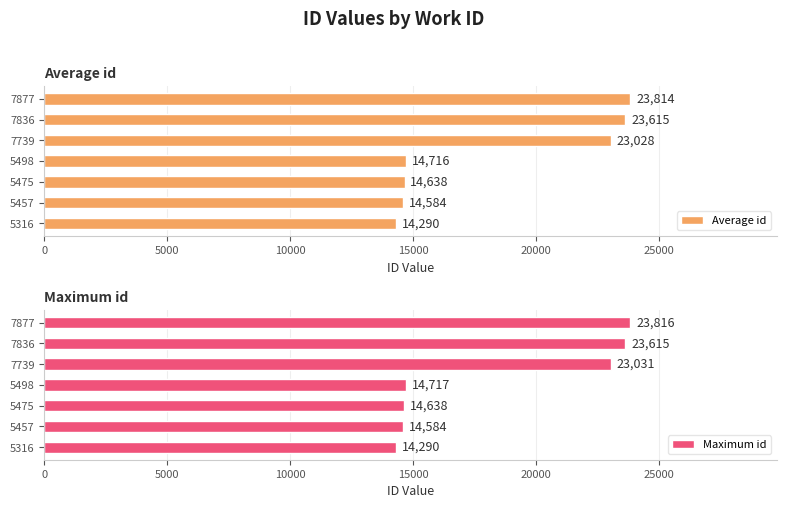

The Maximum id series shows 7117.8 at 5316. True or false?

False